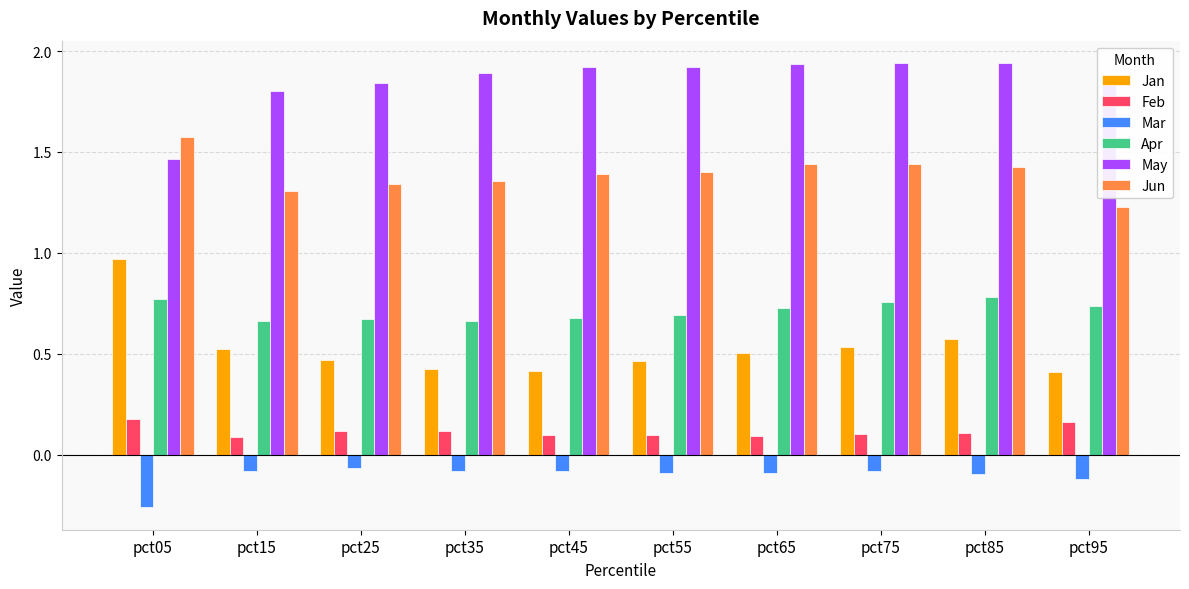

How many Jun values are between 1 and 2?

10